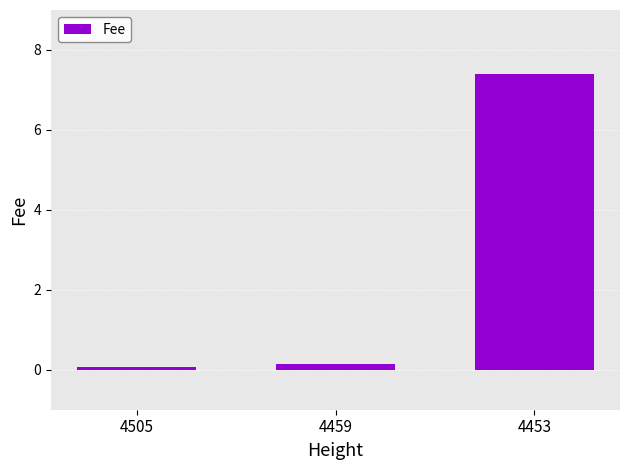

The chart shows a value of 7.4 at 4453. True or false?

True